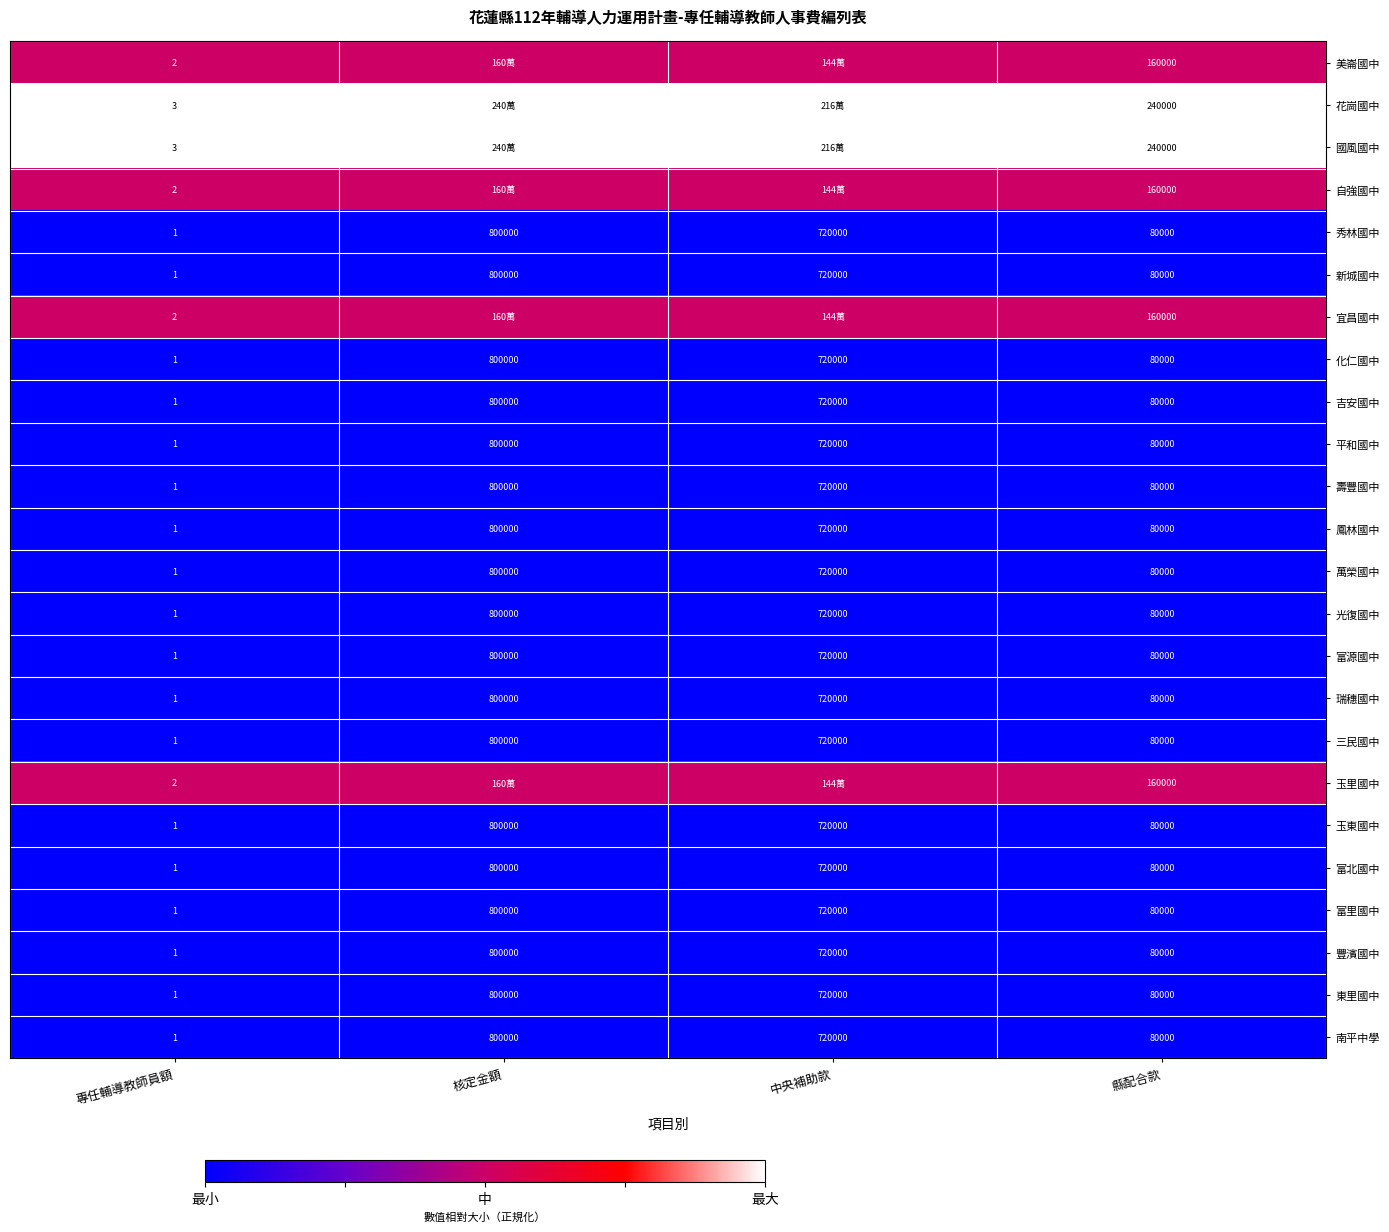

At how many categories does at least one series exceed 0?

4